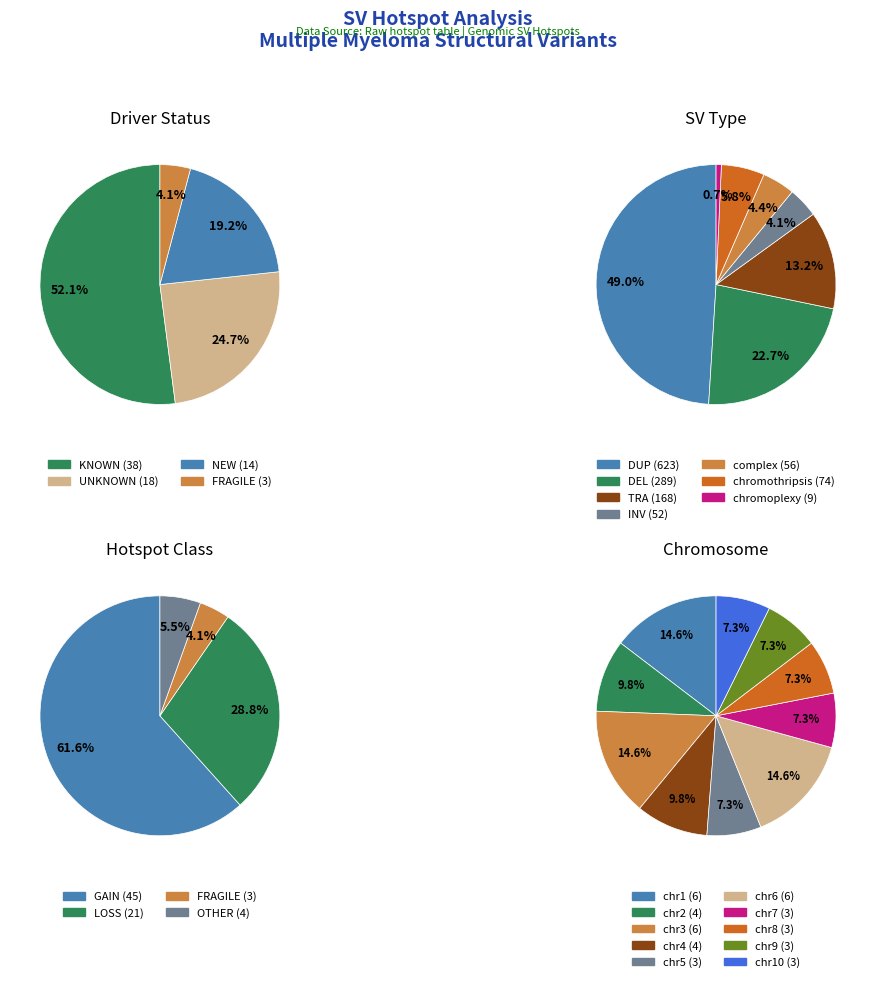

Which category has the biggest portion of the pie?

KNOWN